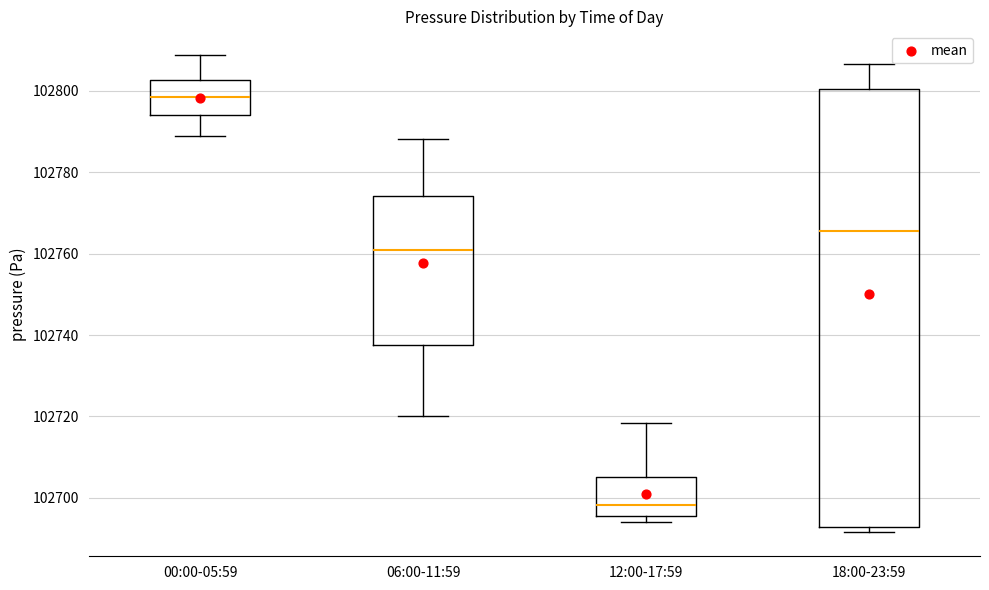

Reading left to right, read every box against the y-axis: the position of its median line, the range the box covers, and the ends of its whiskers. The values are not printed on the chart, so give them approximately, as read against the axis.

00:00-05:59: median 102798, box 102794 to 102802, whiskers 102788 to 102808
06:00-11:59: median 102760, box 102738 to 102774, whiskers 102720 to 102788
12:00-17:59: median 102698, box 102696 to 102706, whiskers 102694 to 102718
18:00-23:59: median 102766, box 102692 to 102800, whiskers 102692 (just below the box's lower edge) to 102806